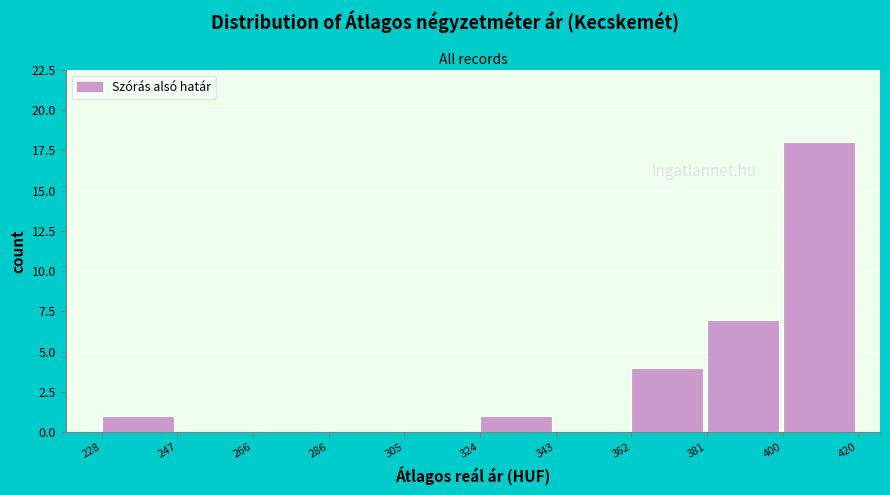

Reading right to left, list all the values displayed in this chart.

400=18	381=7	362=4	343=0	324=1	305=0	286=0	266=0	247=0	228=1